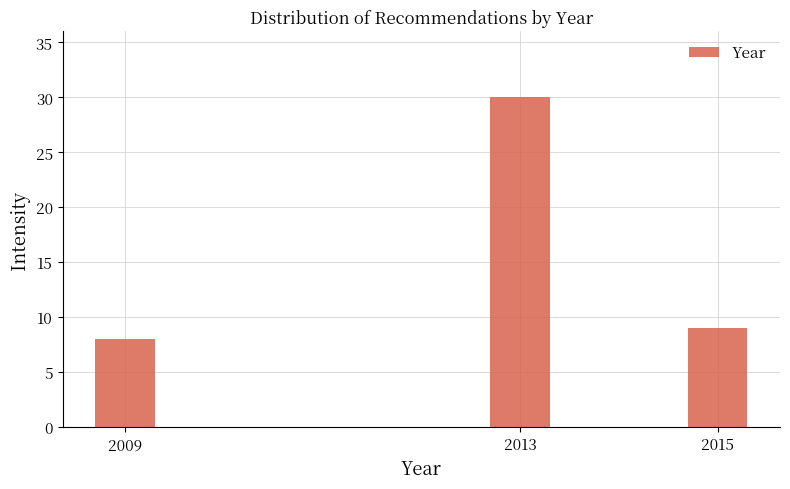

Reading left to right, what are all the values shown in this chart?

2009=8	2013=30	2015=9